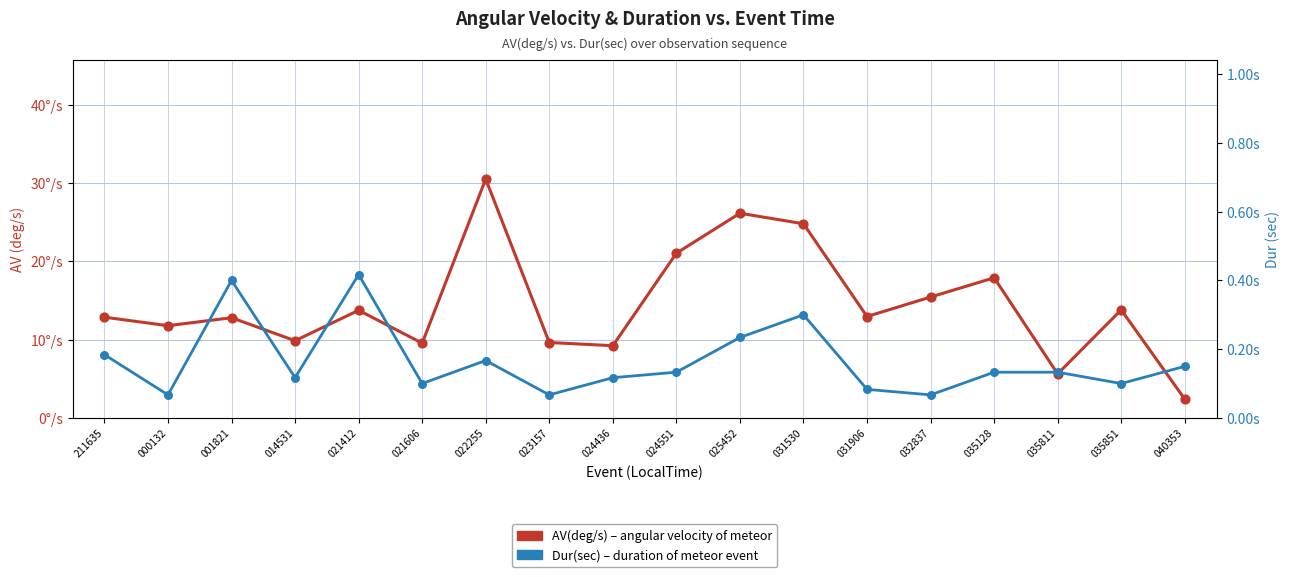

What is the total value across all series at 031906?

13.0